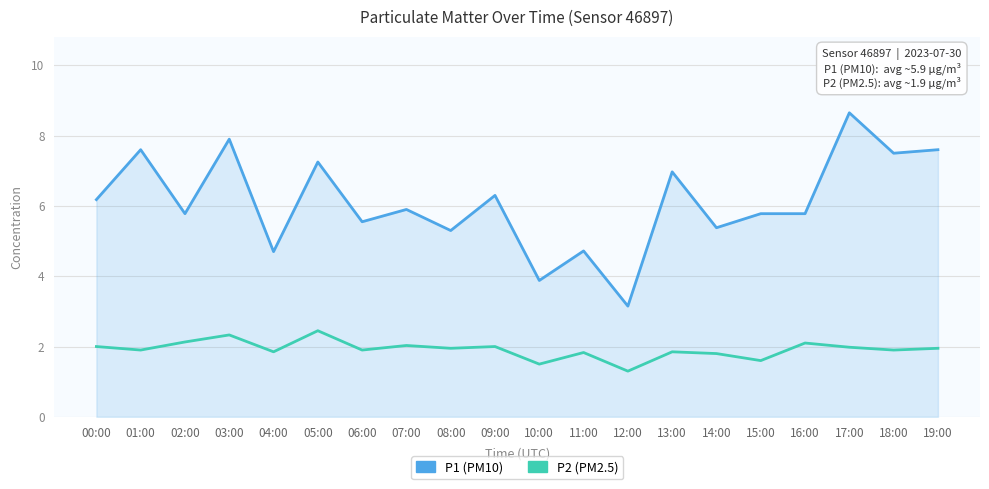

What is the total value across all series at 16:00?

7.9